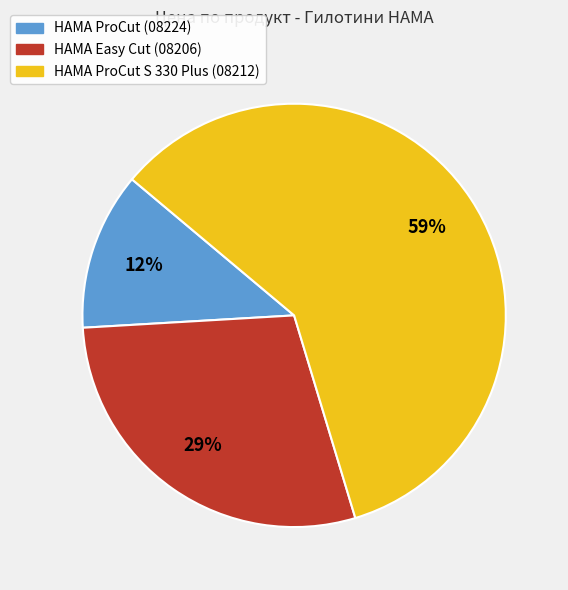

Count the number of slices in the pie.

3